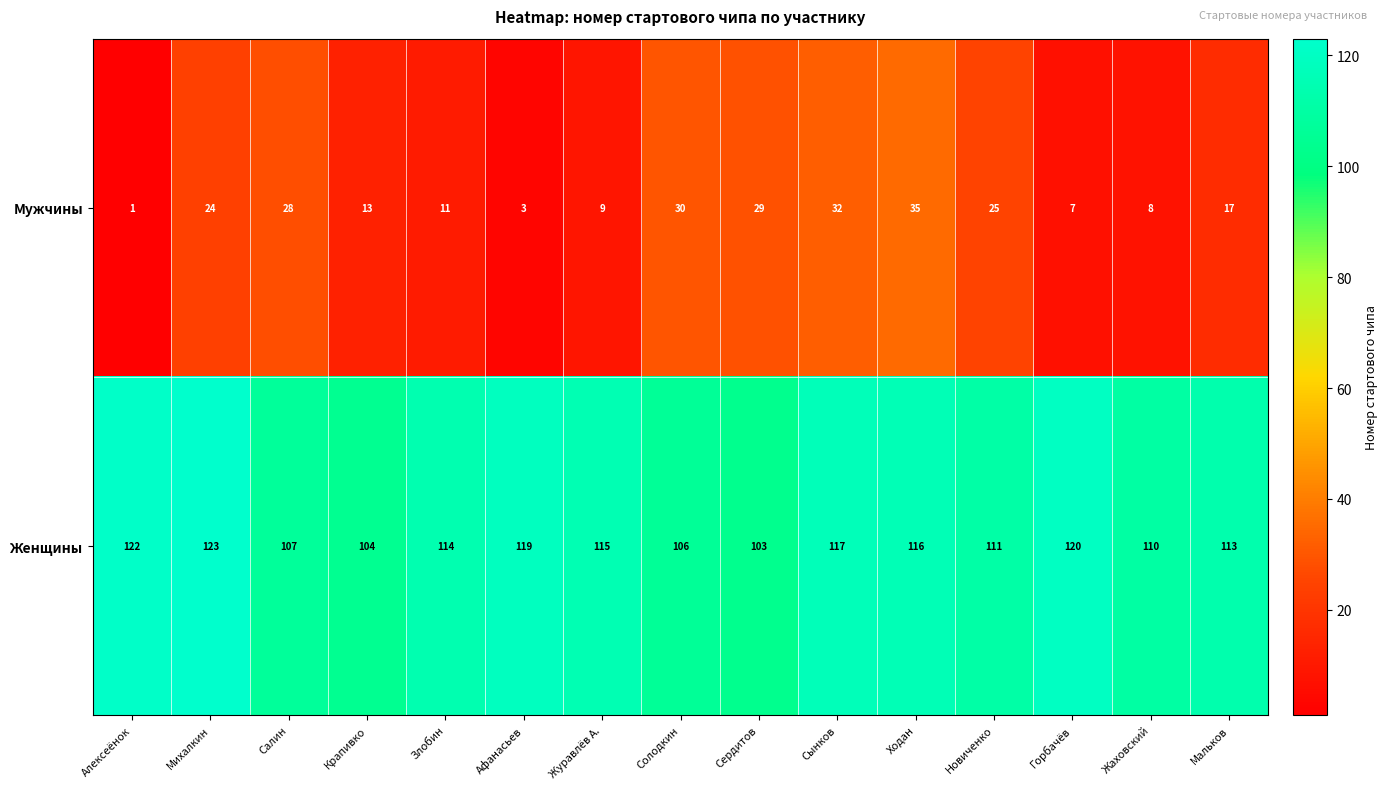

What value does the Мужчины series have at Жаховский, to the nearest 10?

10